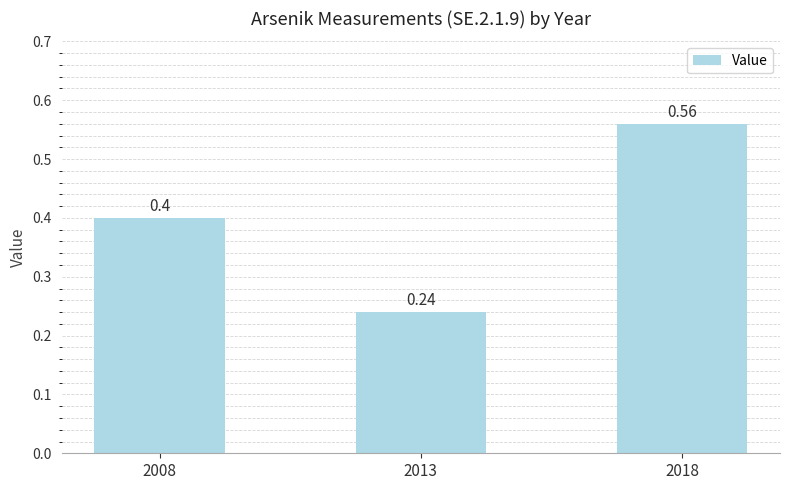

How many bars are there in total?

3